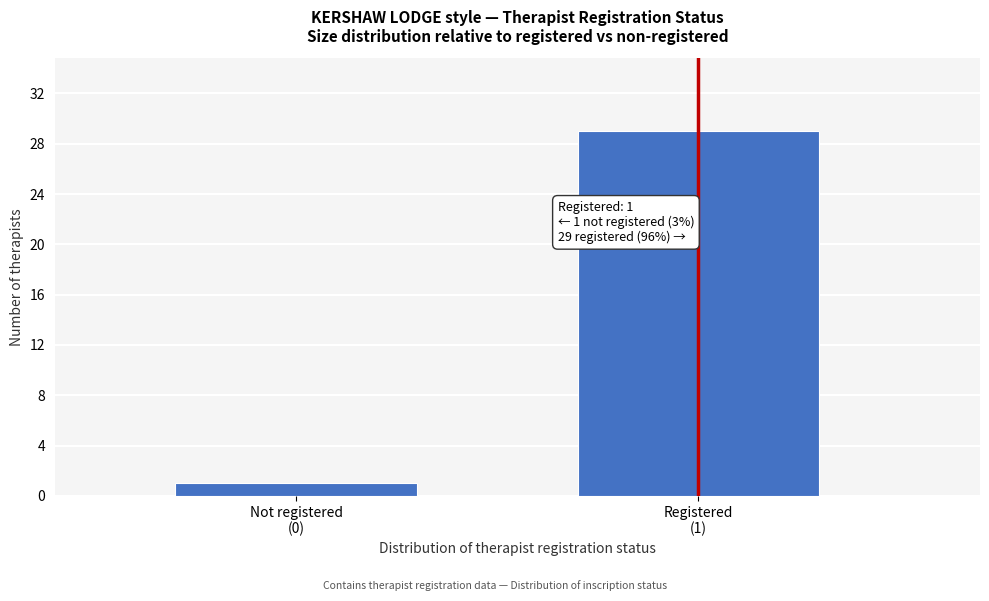

Reading left to right, extract all data points from this chart.

1	29